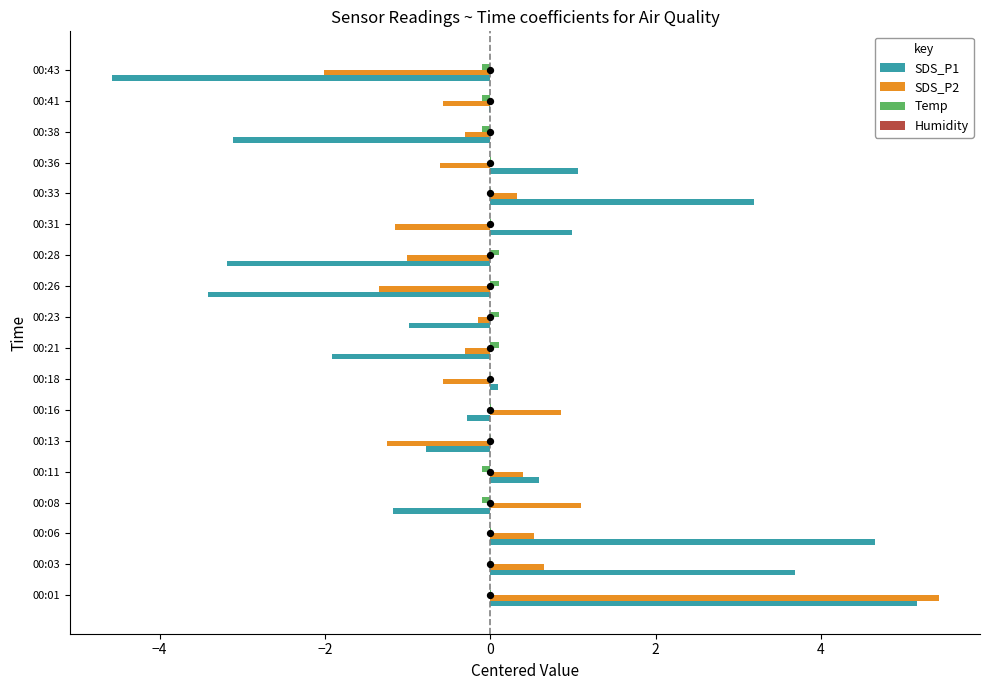

Is it true that SDS_P1 equals 3.7 at 00:03?

True